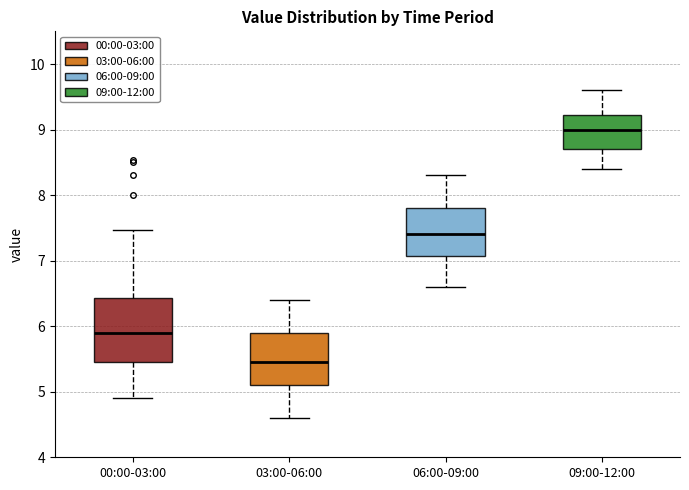

Reading left to right, read every box against the y-axis: the position of its median line, the range the box covers, and the ends of its whiskers. The values are not printed on the chart, so give them approximately, as read against the axis.

00:00-03:00: median 5.9, box 5.5 to 6.4, whiskers 4.9 to 7.5
03:00-06:00: median 5.5, box 5.1 to 5.9, whiskers 4.6 to 6.4
06:00-09:00: median 7.4, box 7.1 to 7.8, whiskers 6.6 to 8.3
09:00-12:00: median 9.0, box 8.7 to 9.2, whiskers 8.4 to 9.6